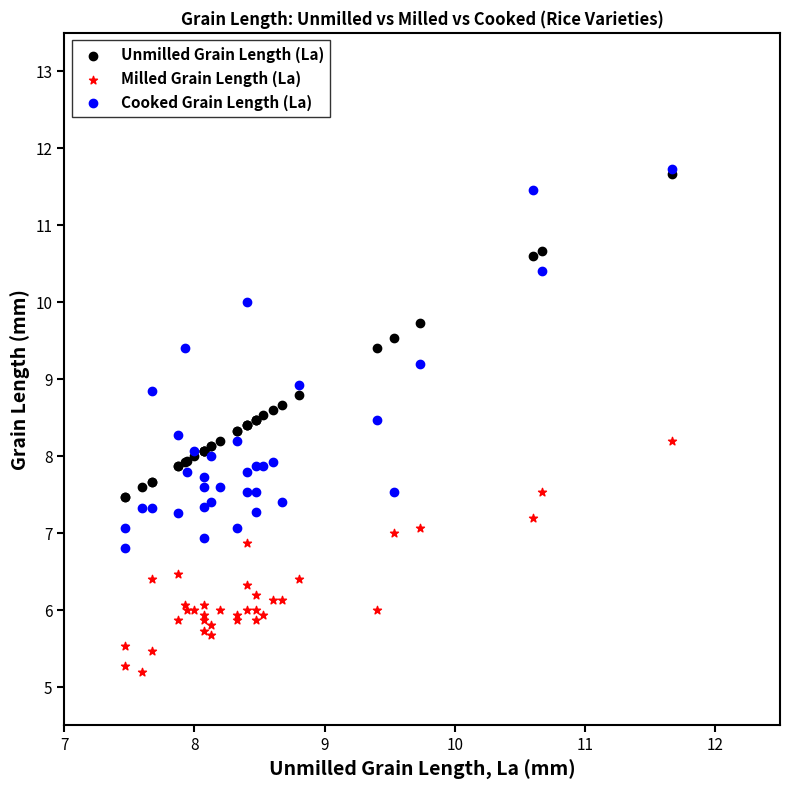

Which series contains the lowest Y value?

Milled Grain Length (La)